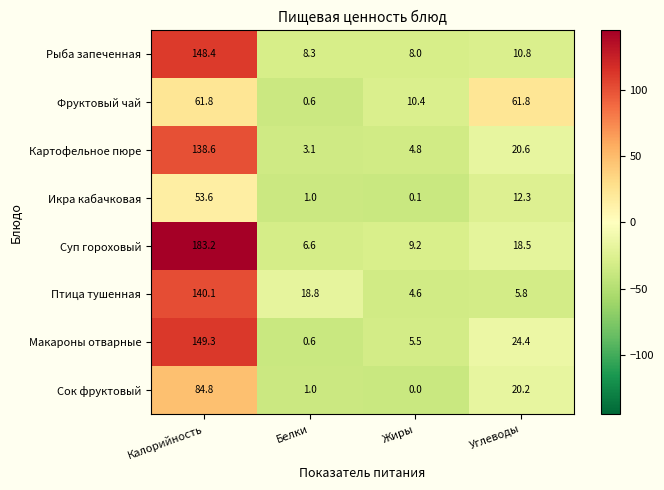

Count the number of categories in the chart.

4